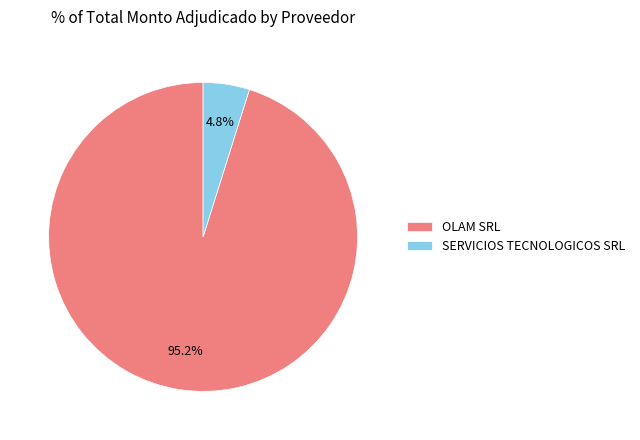

Rank the categories by value from lowest to highest.

SERVICIOS TECNOLOGICOS SRL, OLAM SRL